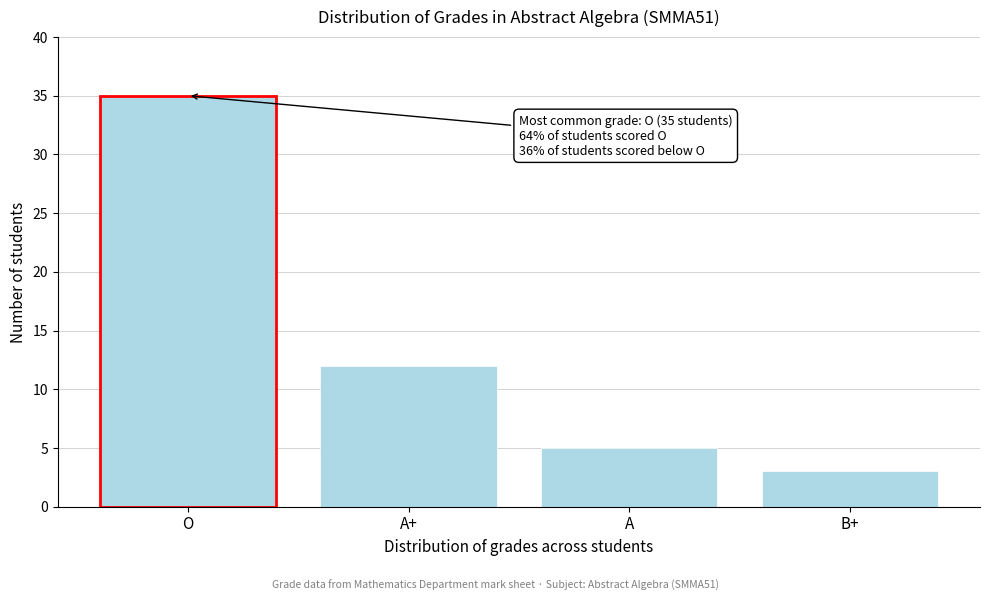

Reading left to right, what are all the values shown in this chart?

35	12	5	3